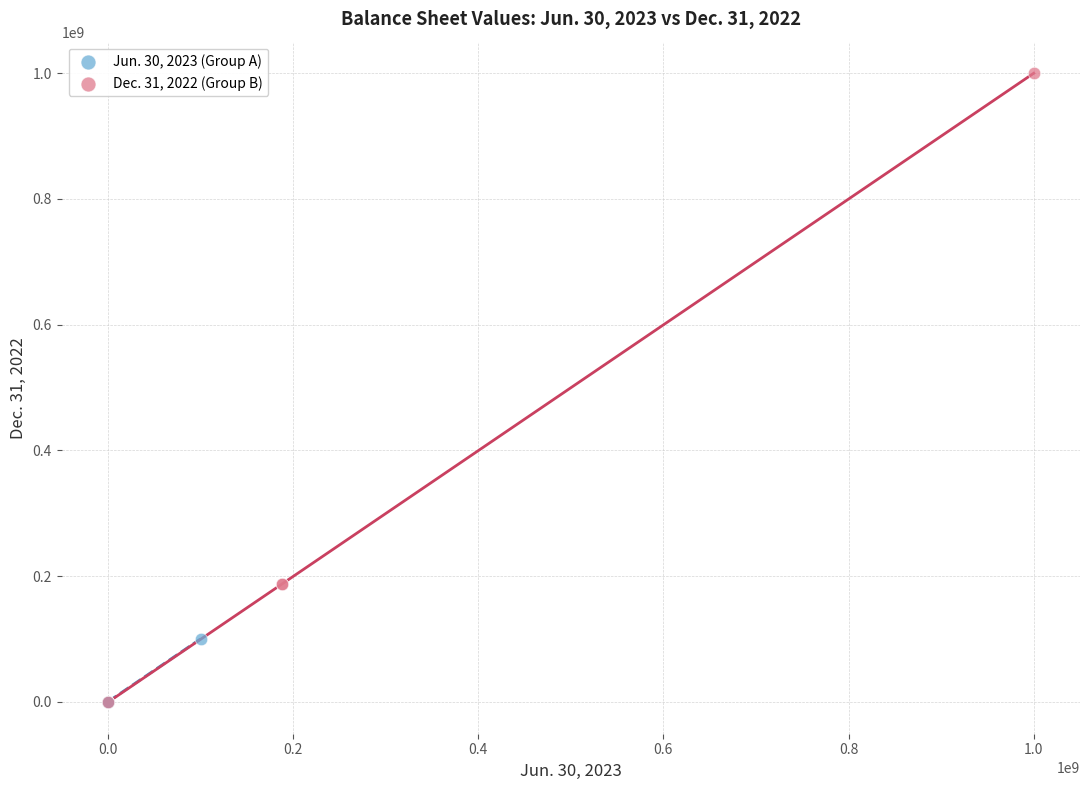

Which series has the widest spread of Y values?

Dec. 31, 2022 (Group B)